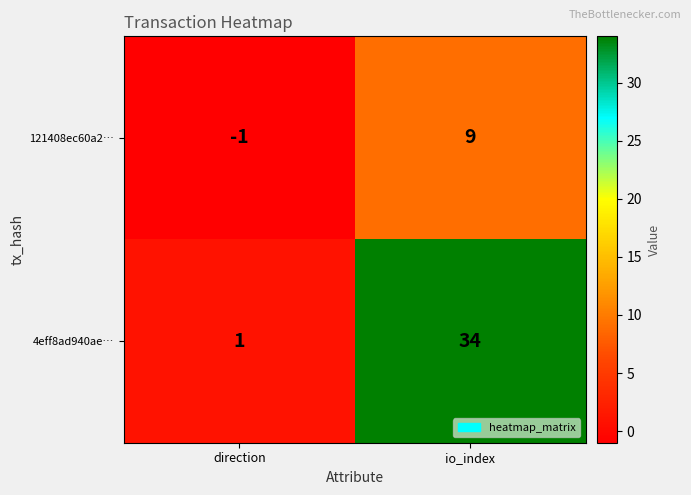

Reading left to right, what are all the values shown in this chart?

121408ec60a2…: direction=-1	io_index=9
4eff8ad940ae…: direction=1	io_index=34